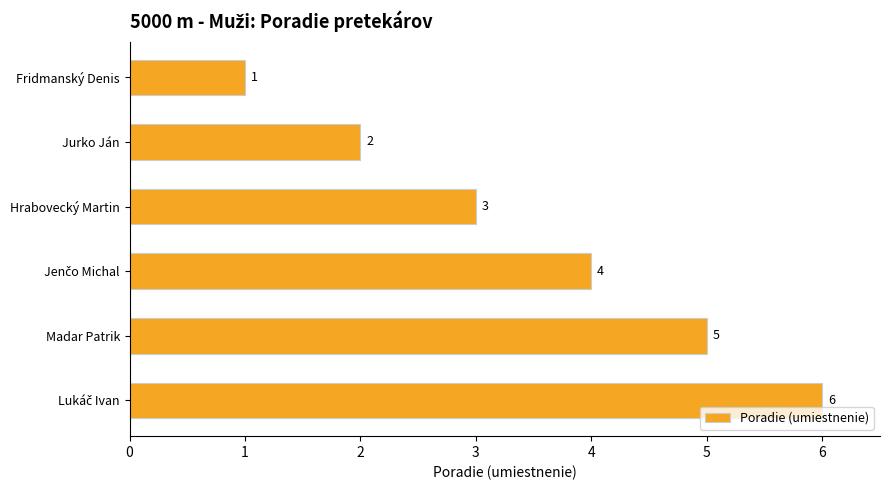

Is it true that the value at Hrabovecký Martin is 3?

True